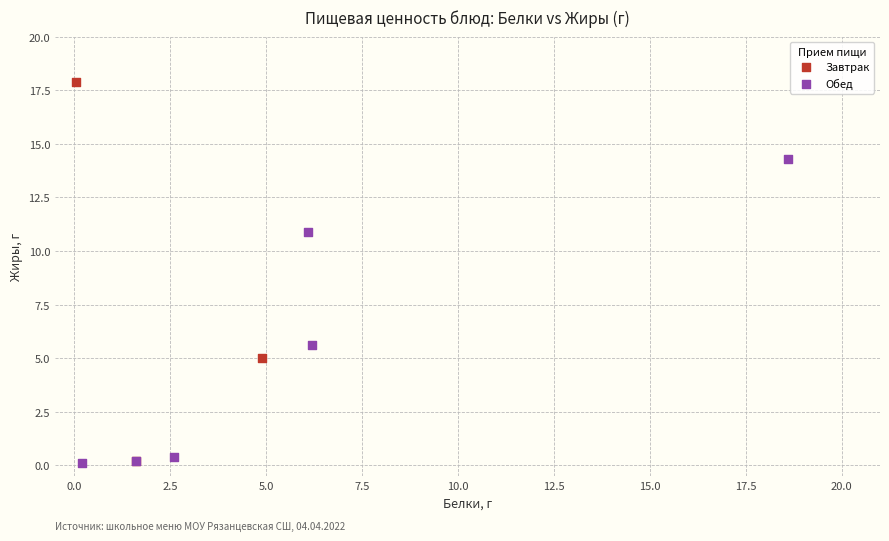

Which series has the widest spread of Y values?

Завтрак